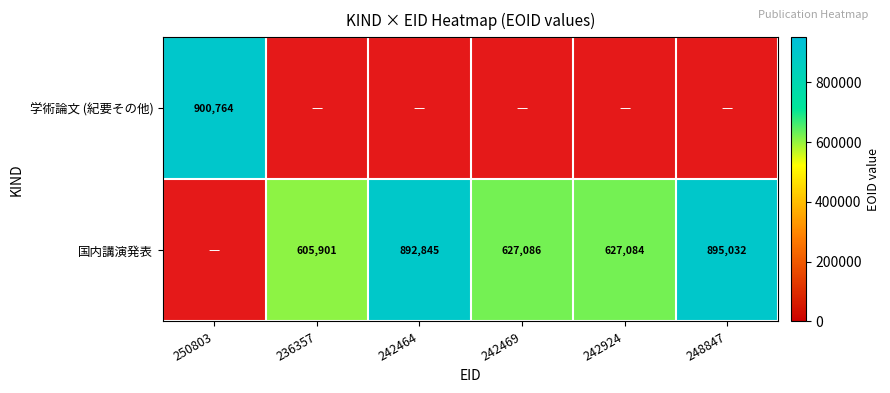

Is the value of 学術論文 (紀要その他) at 250803 greater than the value of 国内講演発表 at 242464?

Yes